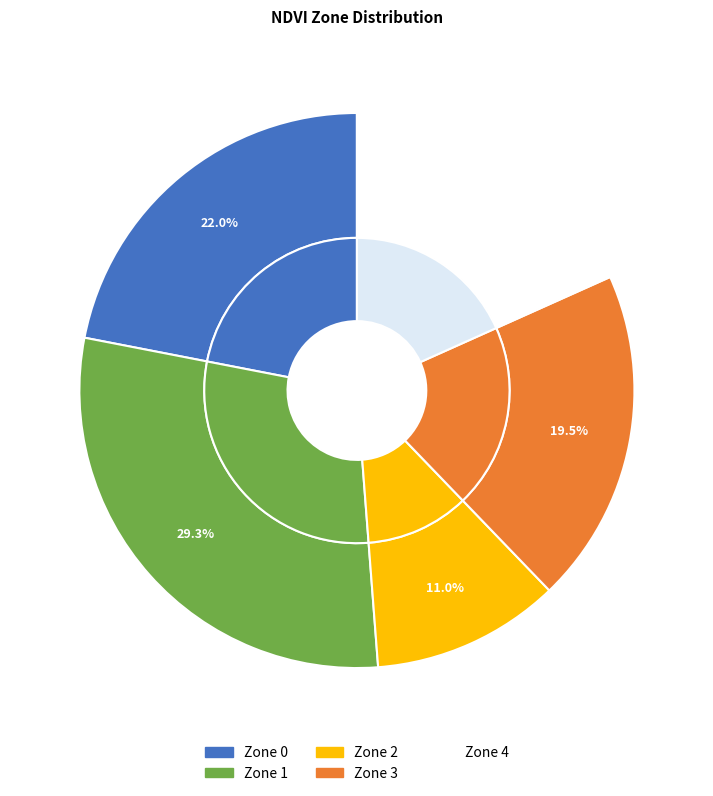

To the nearest percent, what is the combined percentage of Zone 1 and Zone 2?

40%